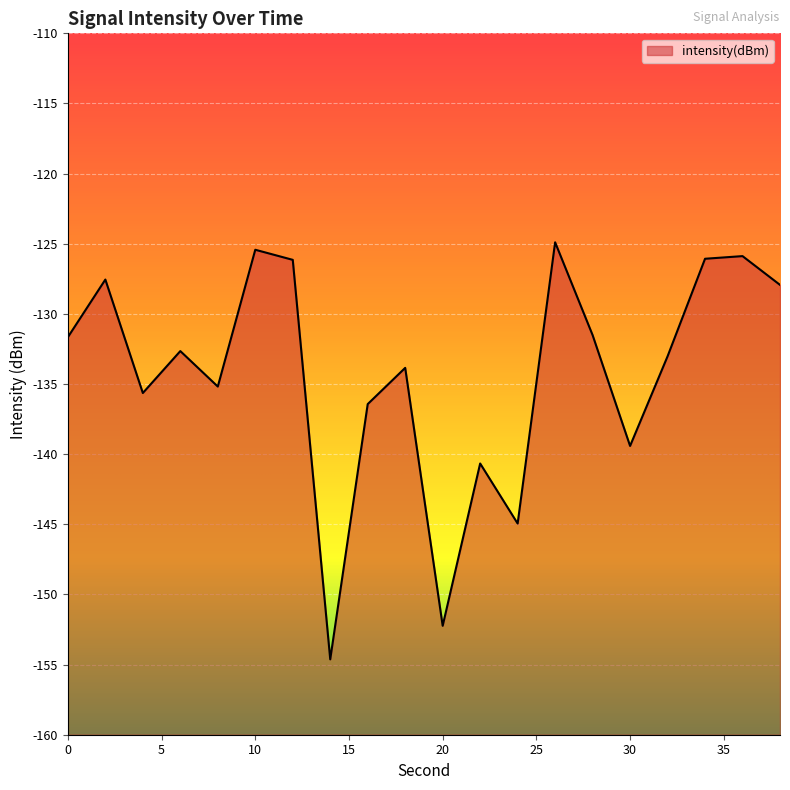

The chart shows a value of -127.9 at 38. True or false?

True